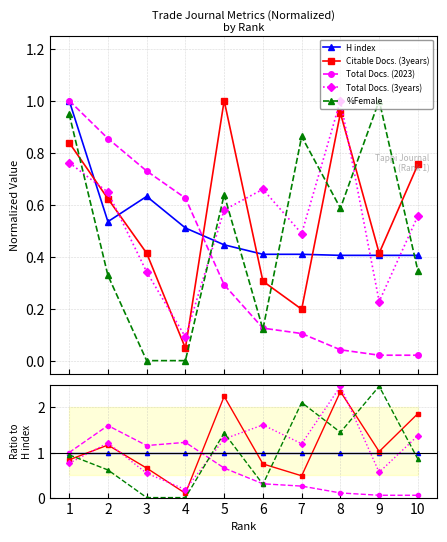

True or false: H index has a value of 1.5 at 5.

False